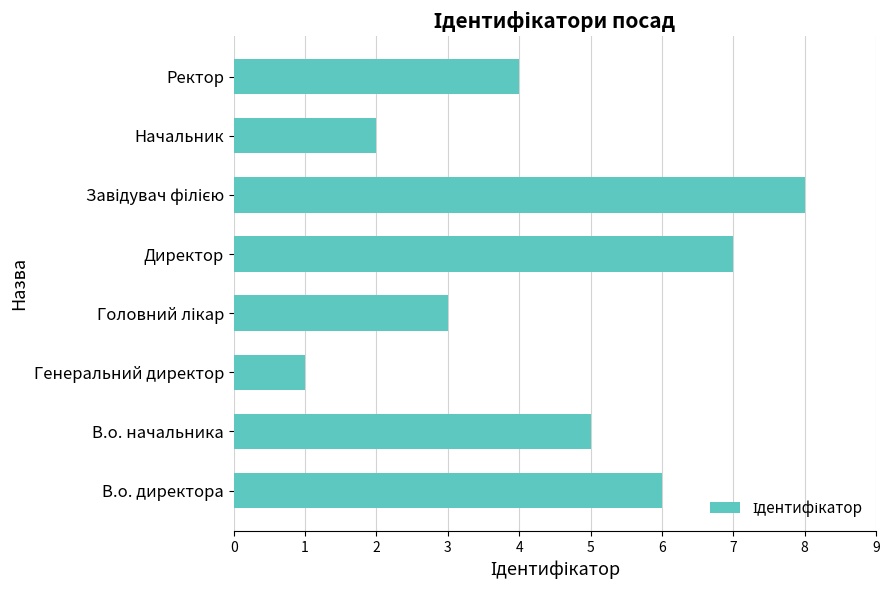

Which label corresponds to the smallest value in the chart?

Генеральний директор